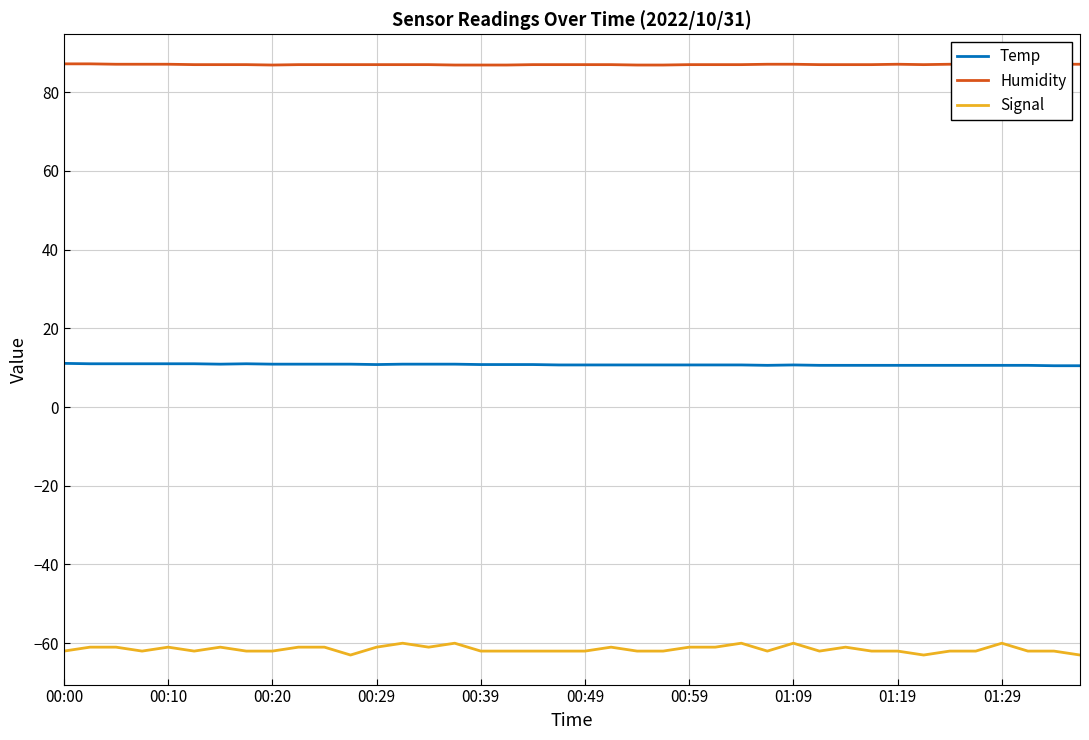

What are all the series names shown in the legend?

Temp, Humidity, Signal